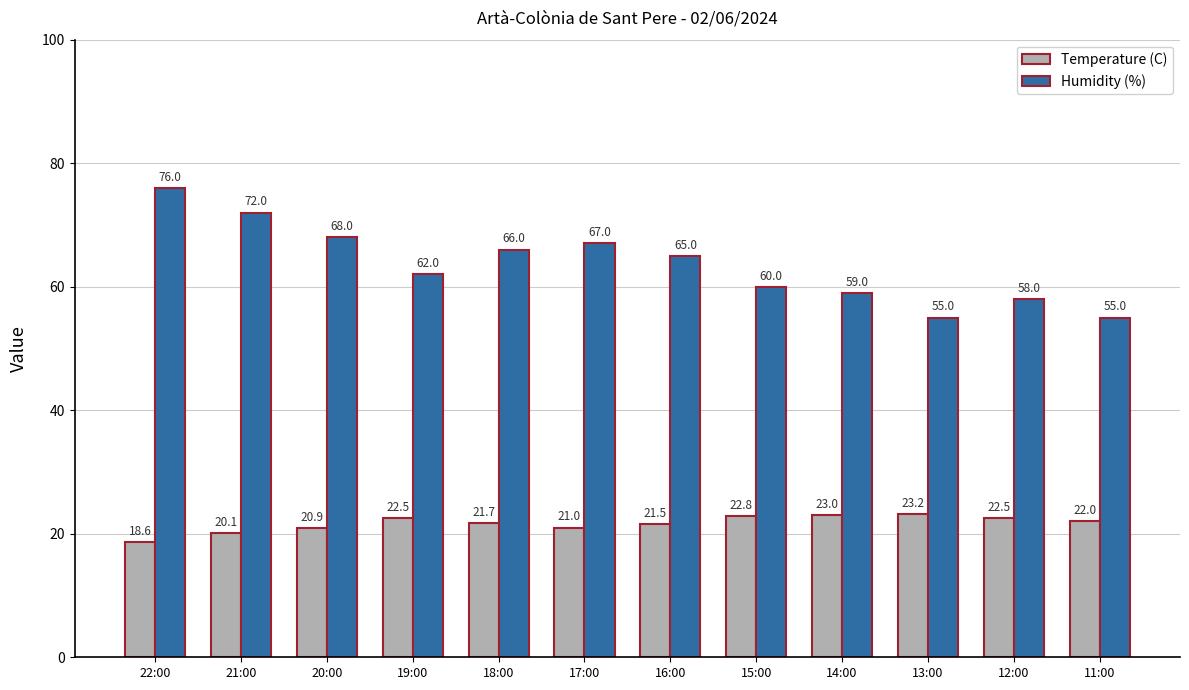

At which label does Temperature (C) reach its peak?

13:00